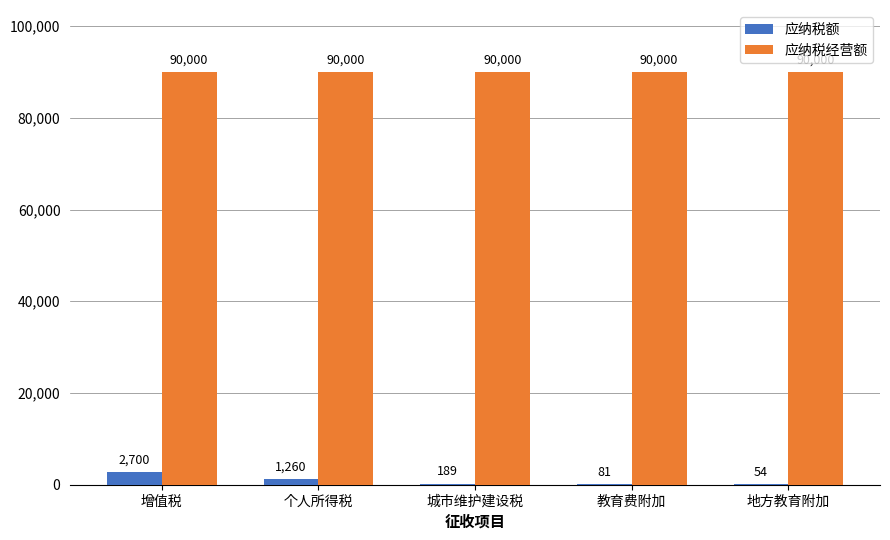

Count the number of categories in the chart.

5